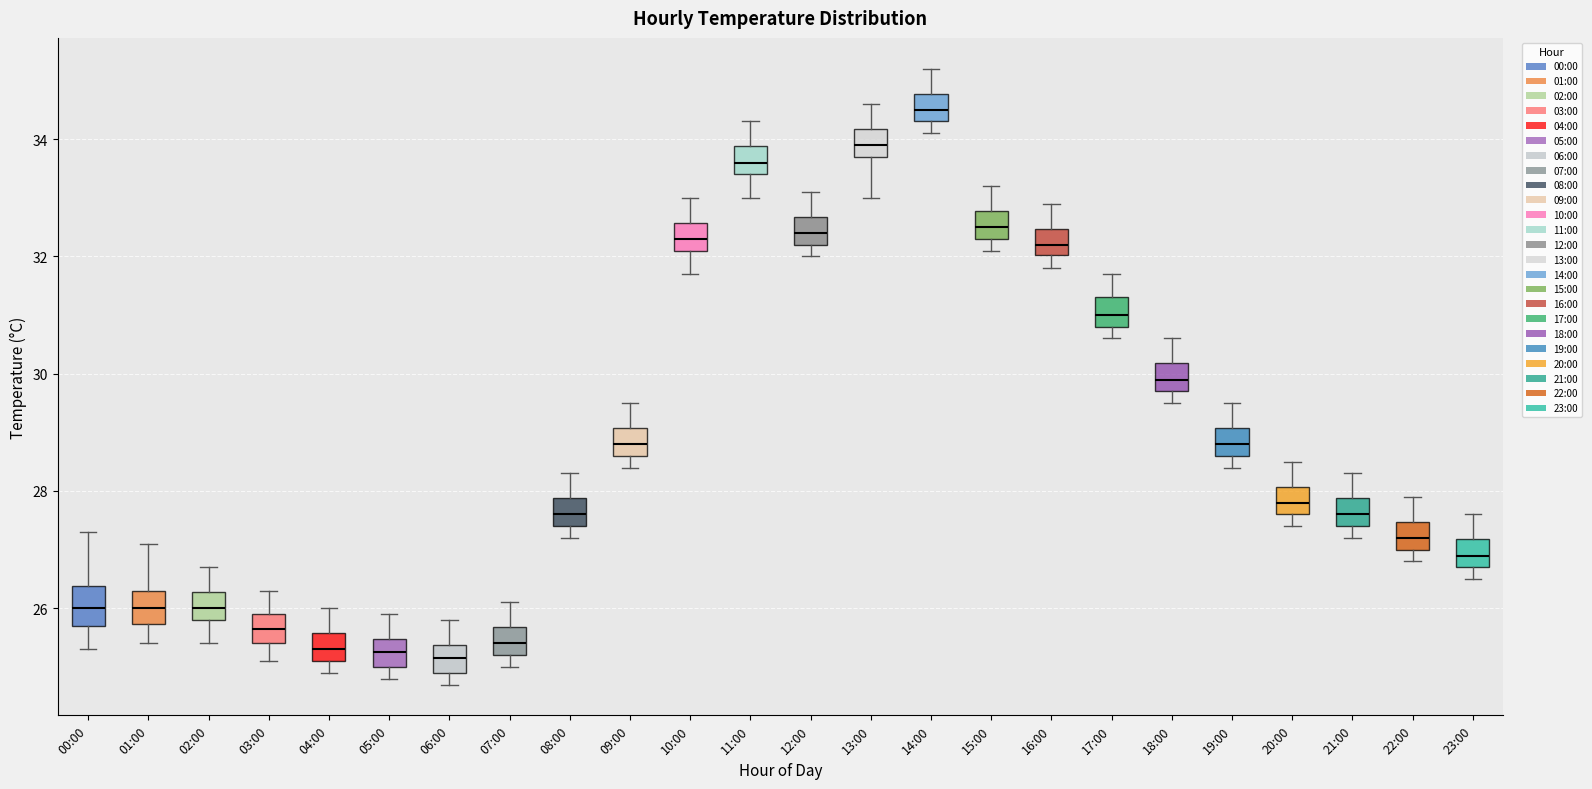

Reading left to right, transcribe this box plot: for each box, give where its median line is, the range the box spans, and where its two whiskers end, as read against the y-axis. The values are not printed on the chart, so give them approximately, as read against the axis.

00:00: median 26.0, box 25.8 to 26.4, whiskers 25.4 to 27.4
01:00: median 26.0, box 25.8 to 26.4, whiskers 25.4 to 27.2
02:00: median 26.0, box 25.8 to 26.2, whiskers 25.4 to 26.8
03:00: median 25.6, box 25.4 to 26.0, whiskers 25.2 to 26.4
04:00: median 25.4, box 25.2 to 25.6, whiskers 25.0 to 26.0
05:00: median 25.2, box 25.0 to 25.4, whiskers 24.8 to 26.0
06:00: median 25.2, box 25.0 to 25.4, whiskers 24.8 to 25.8
07:00: median 25.4, box 25.2 to 25.6, whiskers 25.0 to 26.2
08:00: median 27.6, box 27.4 to 27.8, whiskers 27.2 to 28.4
09:00: median 28.8, box 28.6 to 29.0, whiskers 28.4 to 29.6
10:00: median 32.4, box 32.2 to 32.6, whiskers 31.8 to 33.0
11:00: median 33.6, box 33.4 to 33.8, whiskers 33.0 to 34.4
12:00: median 32.4, box 32.2 to 32.6, whiskers 32.0 to 33.2
13:00: median 34.0, box 33.8 to 34.2, whiskers 33.0 to 34.6
14:00: median 34.6, box 34.4 to 34.8, whiskers 34.2 to 35.2
15:00: median 32.6, box 32.4 to 32.8, whiskers 32.2 to 33.2
16:00: median 32.2, box 32.0 to 32.4, whiskers 31.8 to 33.0
17:00: median 31.0, box 30.8 to 31.4, whiskers 30.6 to 31.8
18:00: median 30.0, box 29.8 to 30.2, whiskers 29.6 to 30.6
19:00: median 28.8, box 28.6 to 29.0, whiskers 28.4 to 29.6
20:00: median 27.8, box 27.6 to 28.0, whiskers 27.4 to 28.6
21:00: median 27.6, box 27.4 to 27.8, whiskers 27.2 to 28.4
22:00: median 27.2, box 27.0 to 27.4, whiskers 26.8 to 28.0
23:00: median 27.0, box 26.8 to 27.2, whiskers 26.6 to 27.6